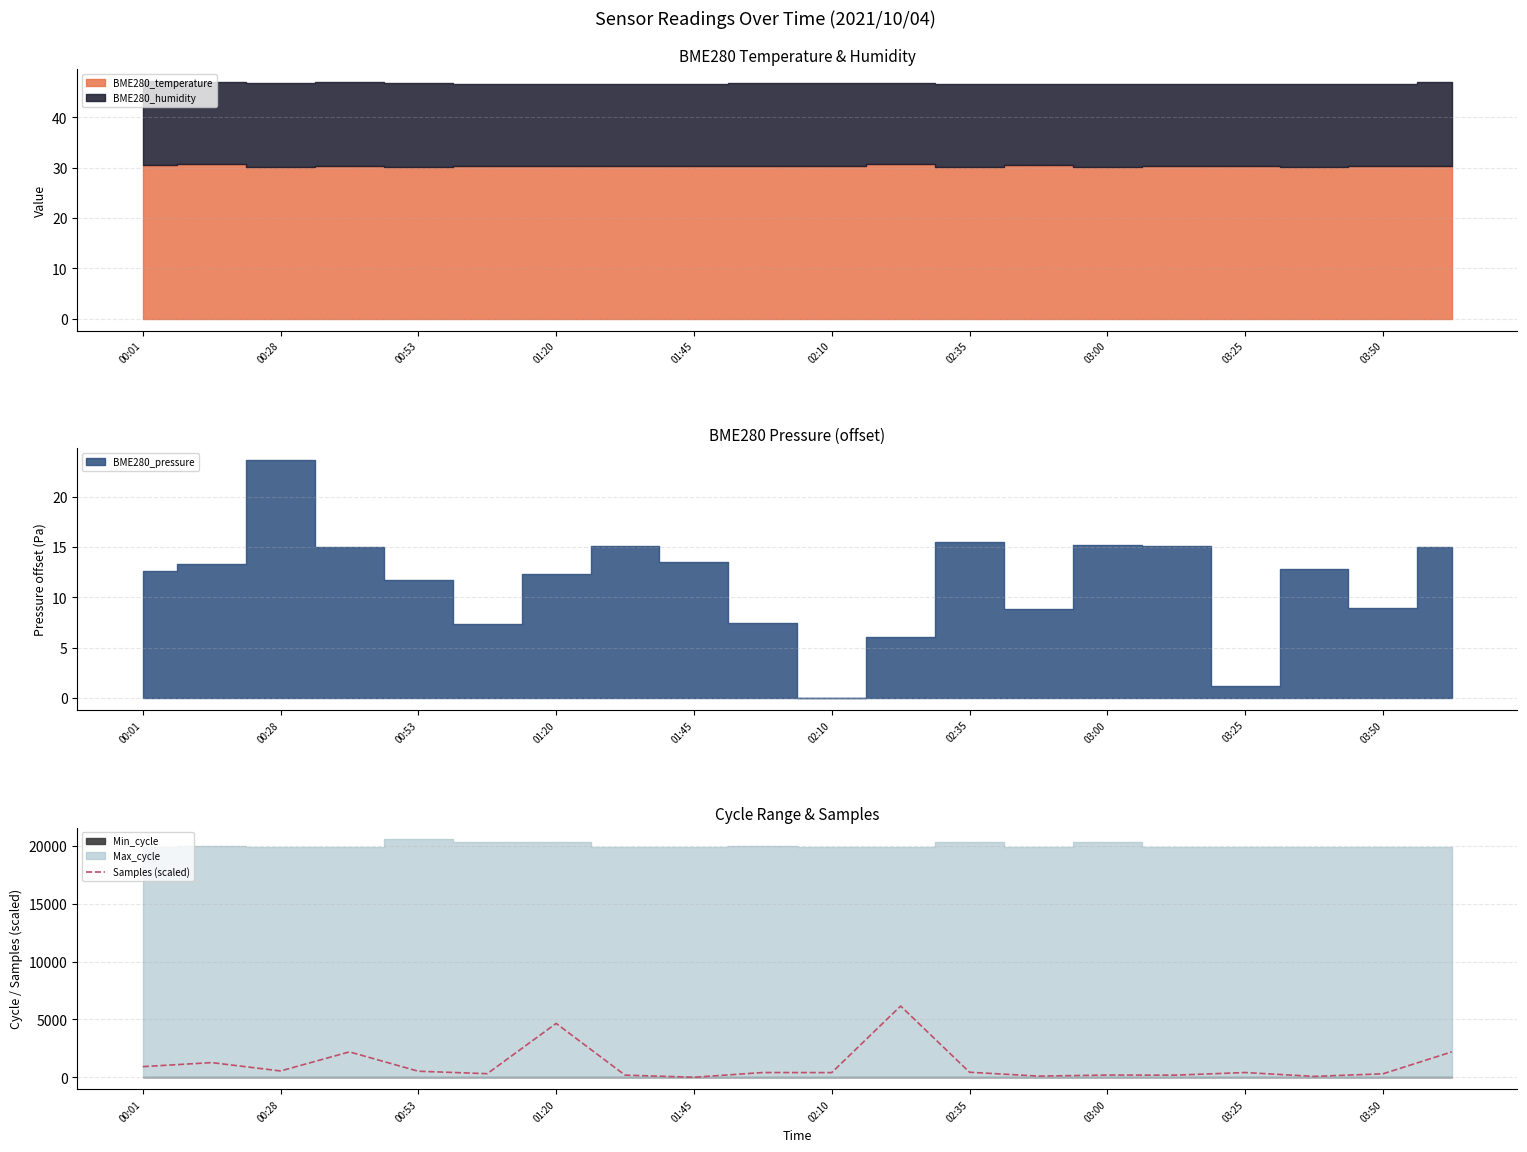

How many data points are above 408?

11